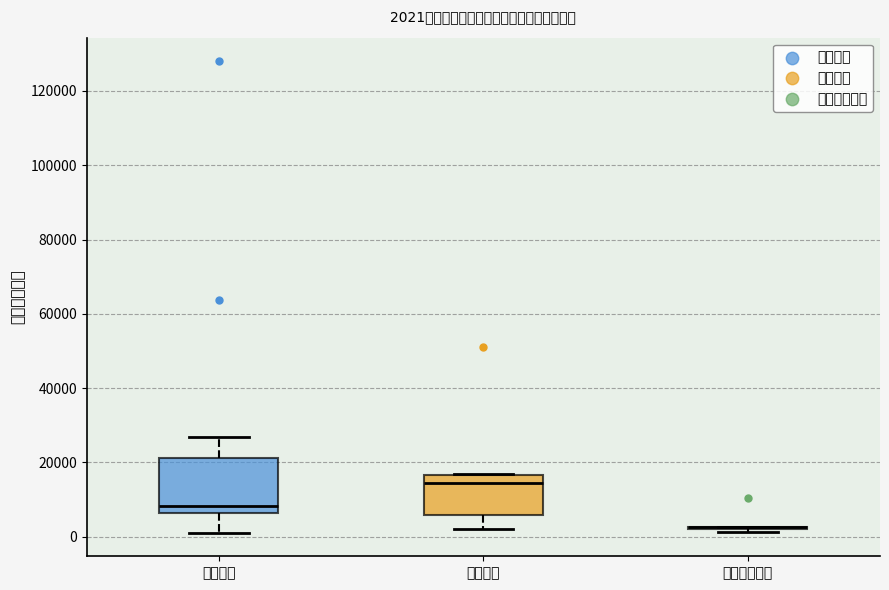

Comparing the boxes themselves (not the whiskers), which one is the tallest?

税收收入